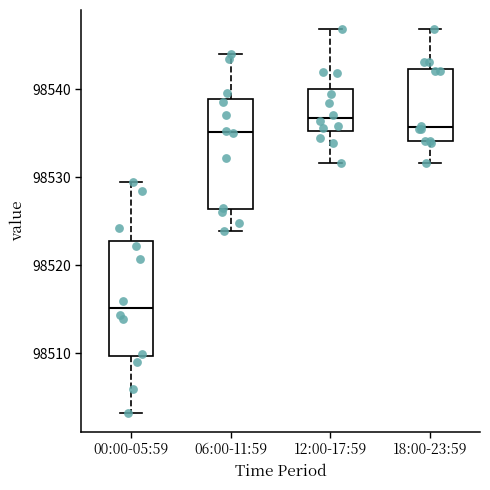

Where does the median line of the box for 06:00-11:59 sit on the y-axis? The values are not printed on the chart, so give them approximately, as read against the axis.

98535